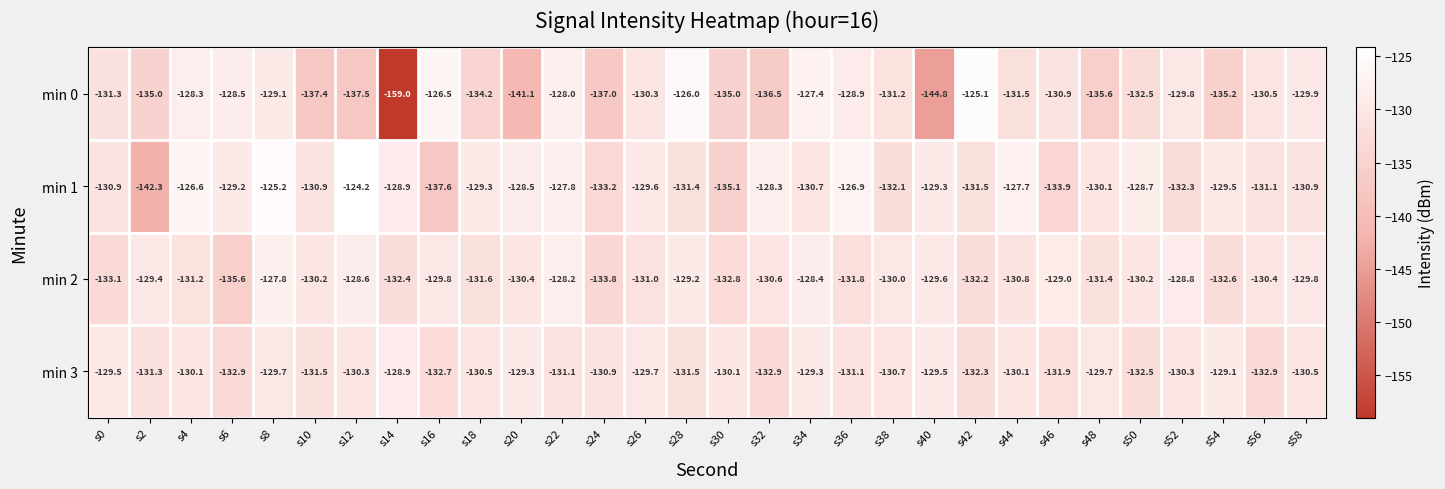

Rank the series by their maximum value, from highest to lowest.

min 1, min 0, min 2, min 3